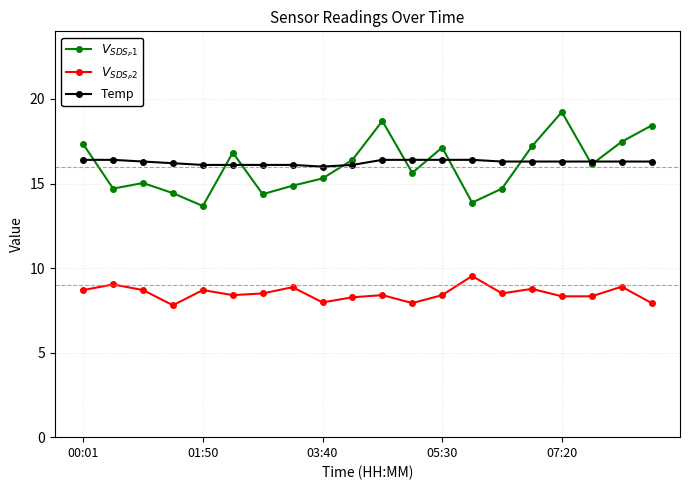

What is the maximum value shown in the chart?

19.2